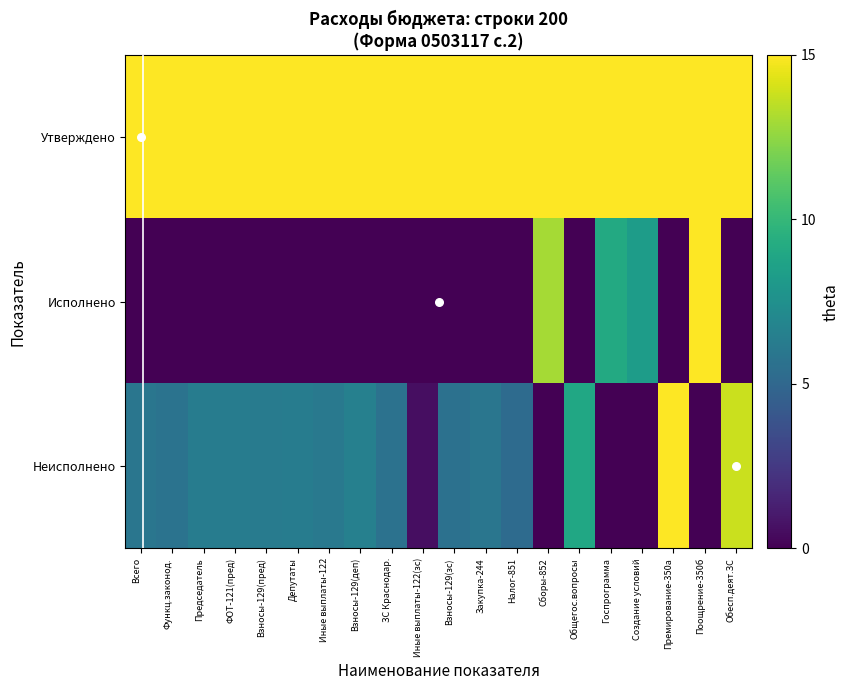

List the series in order of their peak value, lowest first.

Утверждено, Исполнено, Неисполнено